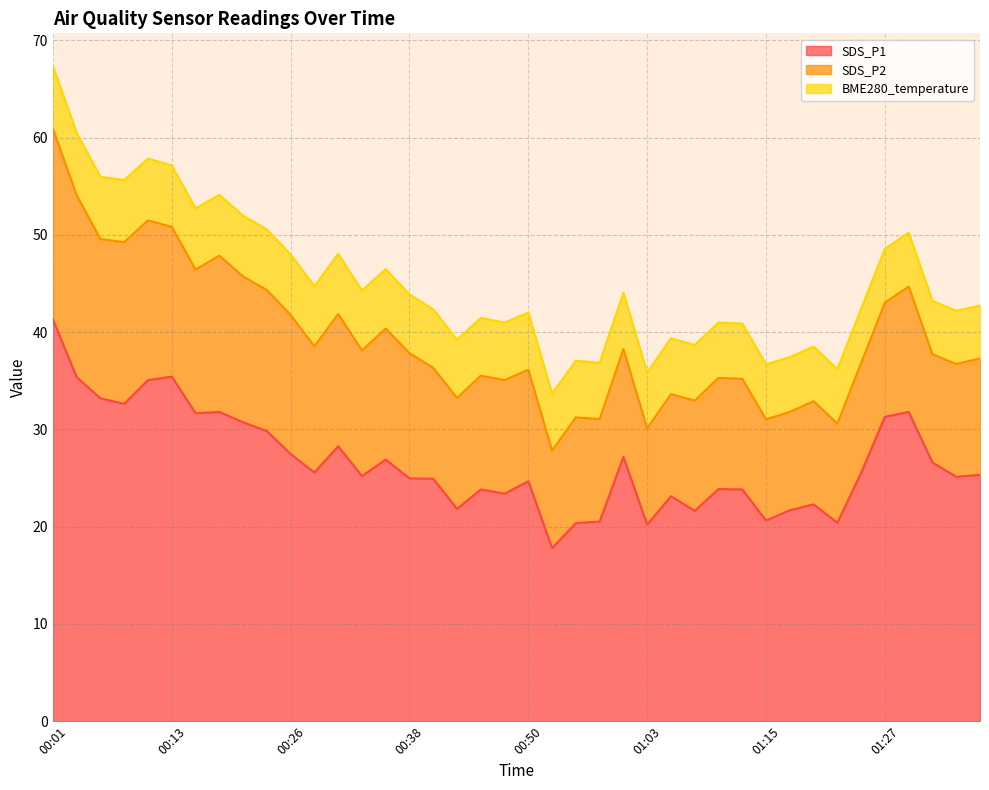

Does the chart have visible grid lines?

Yes